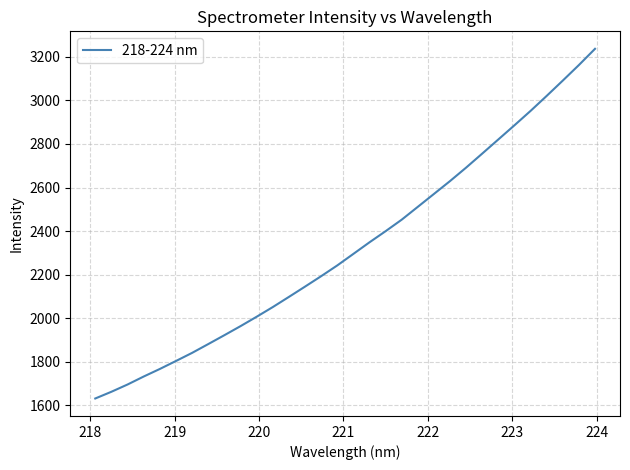

What is the difference between the maximum and minimum values?

1607.1